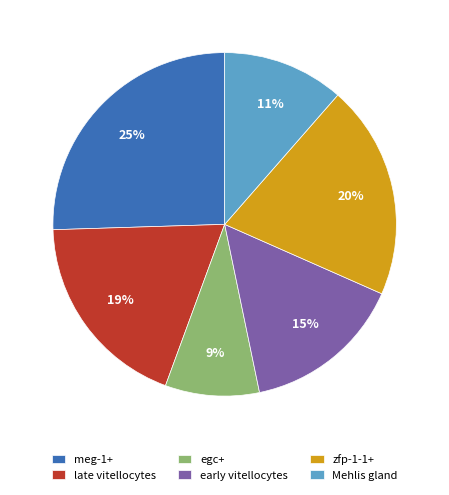

Which has a higher value, meg-1+ or early vitellocytes?

meg-1+